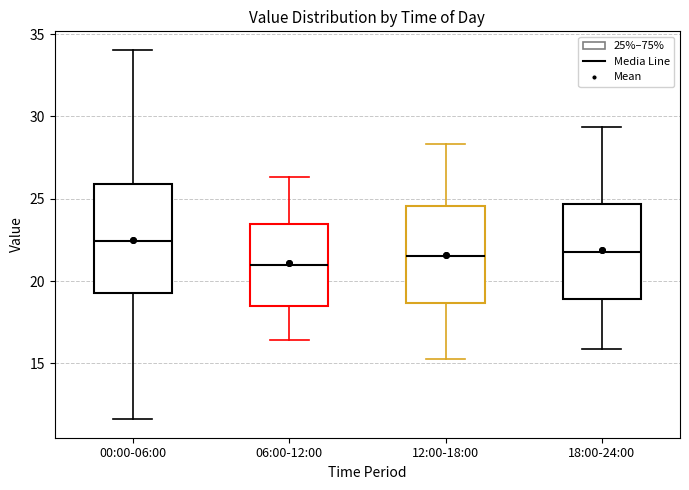

Reading left to right, read every box against the y-axis: the position of its median line, the range the box covers, and the ends of its whiskers. The values are not printed on the chart, so give them approximately, as read against the axis.

00:00-06:00: median 22.5, box 19.0 to 26.0, whiskers 11.5 to 34.0
06:00-12:00: median 21.0, box 18.5 to 23.5, whiskers 16.5 to 26.5
12:00-18:00: median 21.5, box 18.5 to 24.5, whiskers 15.5 to 28.5
18:00-24:00: median 22.0, box 19.0 to 24.5, whiskers 16.0 to 29.5